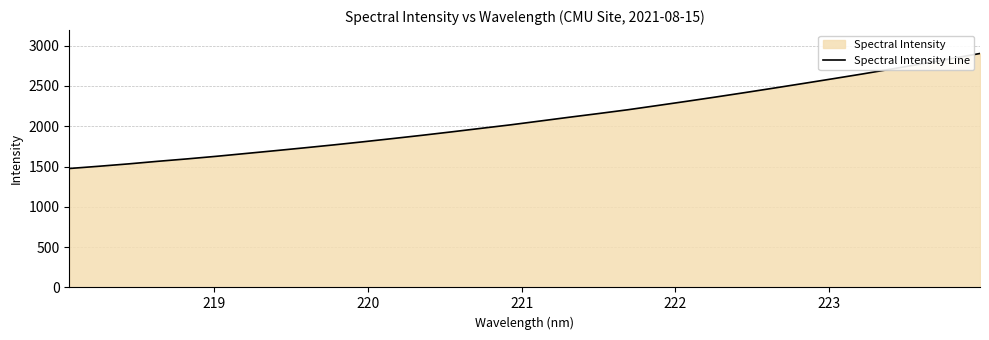

What is the smallest value displayed?

1475.3